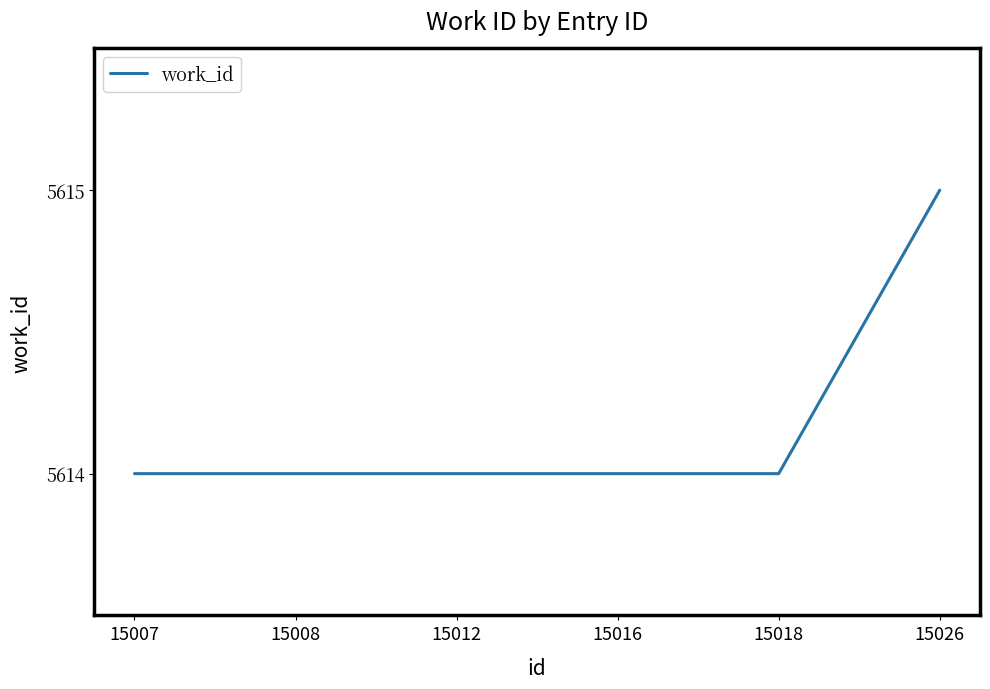

The chart shows a value of 8238 at 15016. True or false?

False